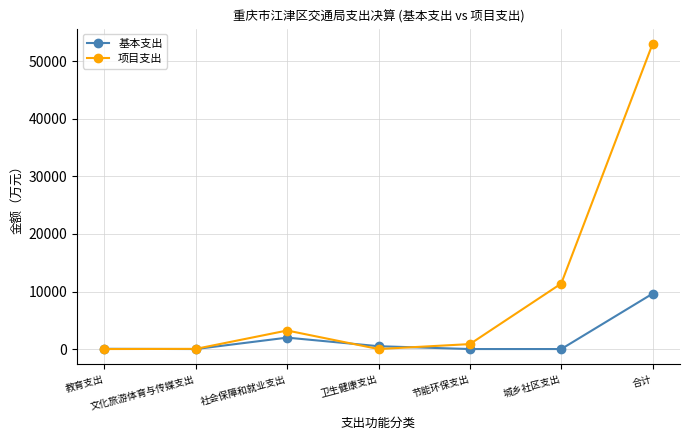

What is the spread (max minus min) of values at 文化旅游体育与传媒支出?

30.1